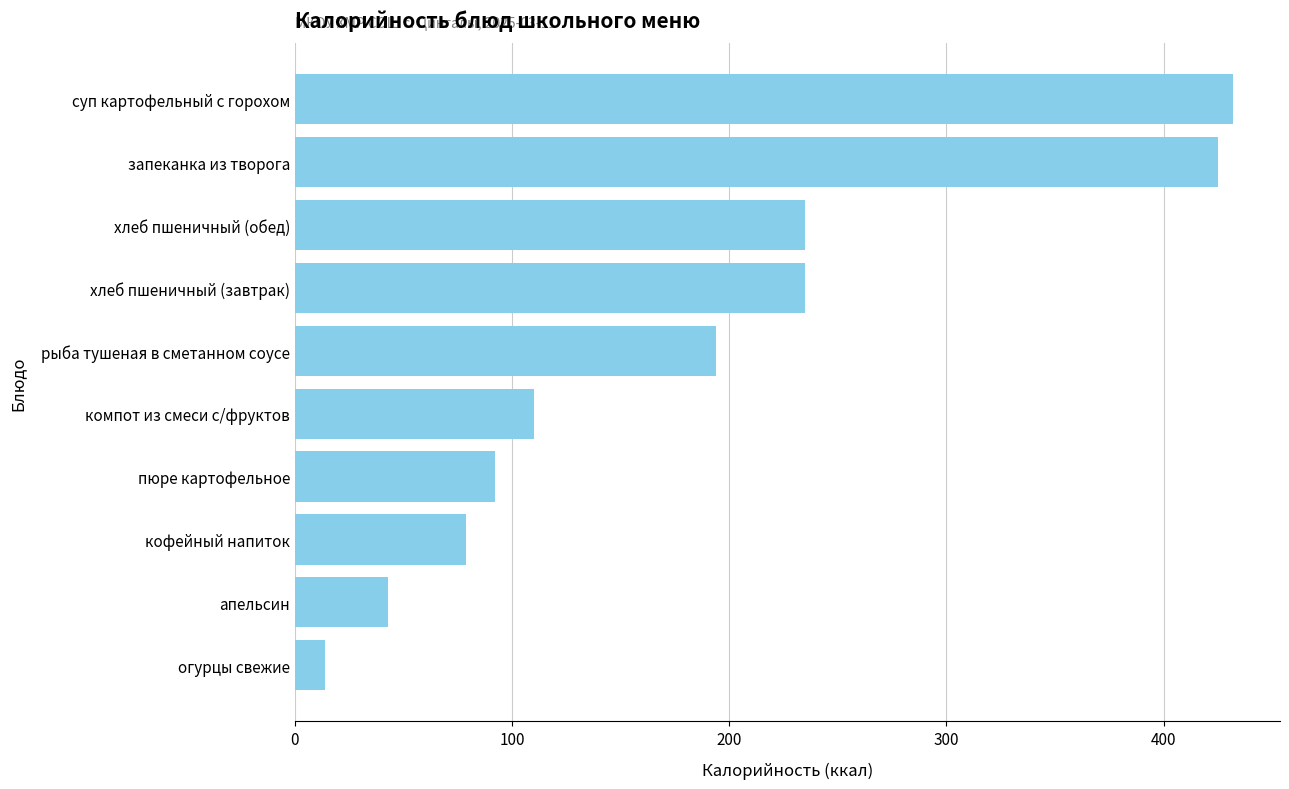

What is the minimum value shown in the chart?

14